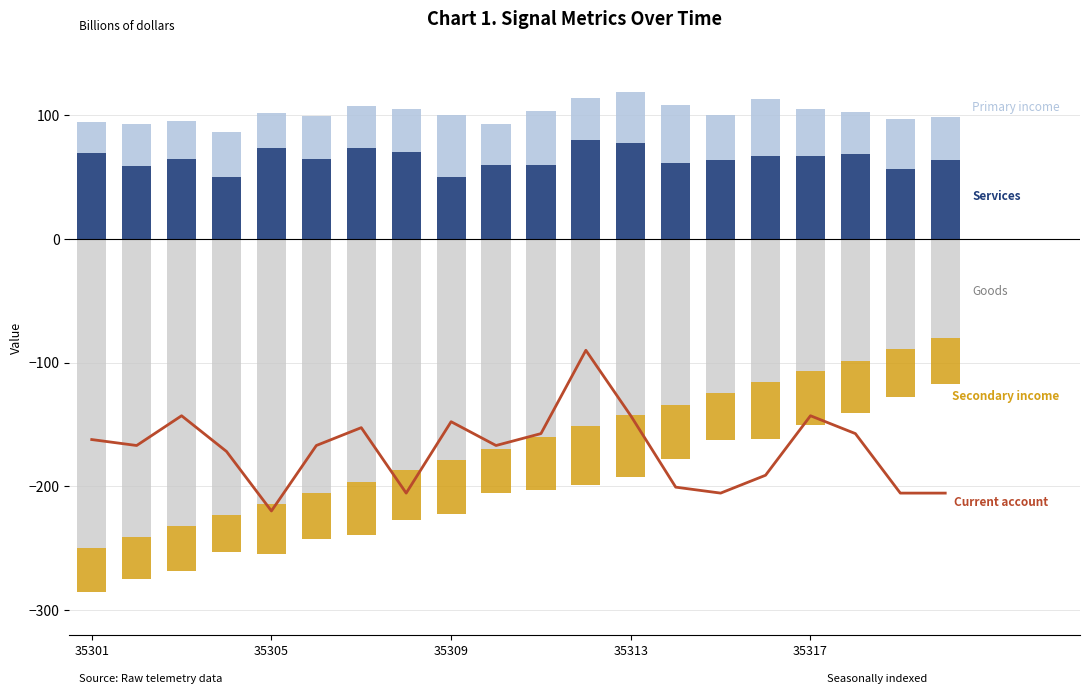

What is the total value across all series at 35313?

-216.9